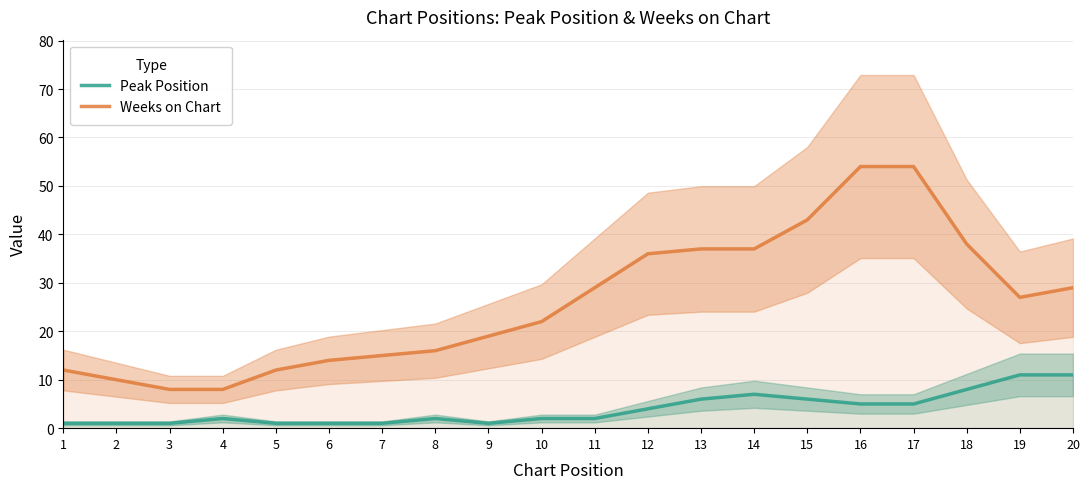

Reading left to right, extract all data points from this chart.

Peak Position: 1	1	1	2	1	1	1	2	1	2	2	4	6	7	6	5	5	8	11	11
Weeks on Chart: 12	10	8	8	12	14	15	16	19	22	29	36	37	37	43	54	54	38	27	29